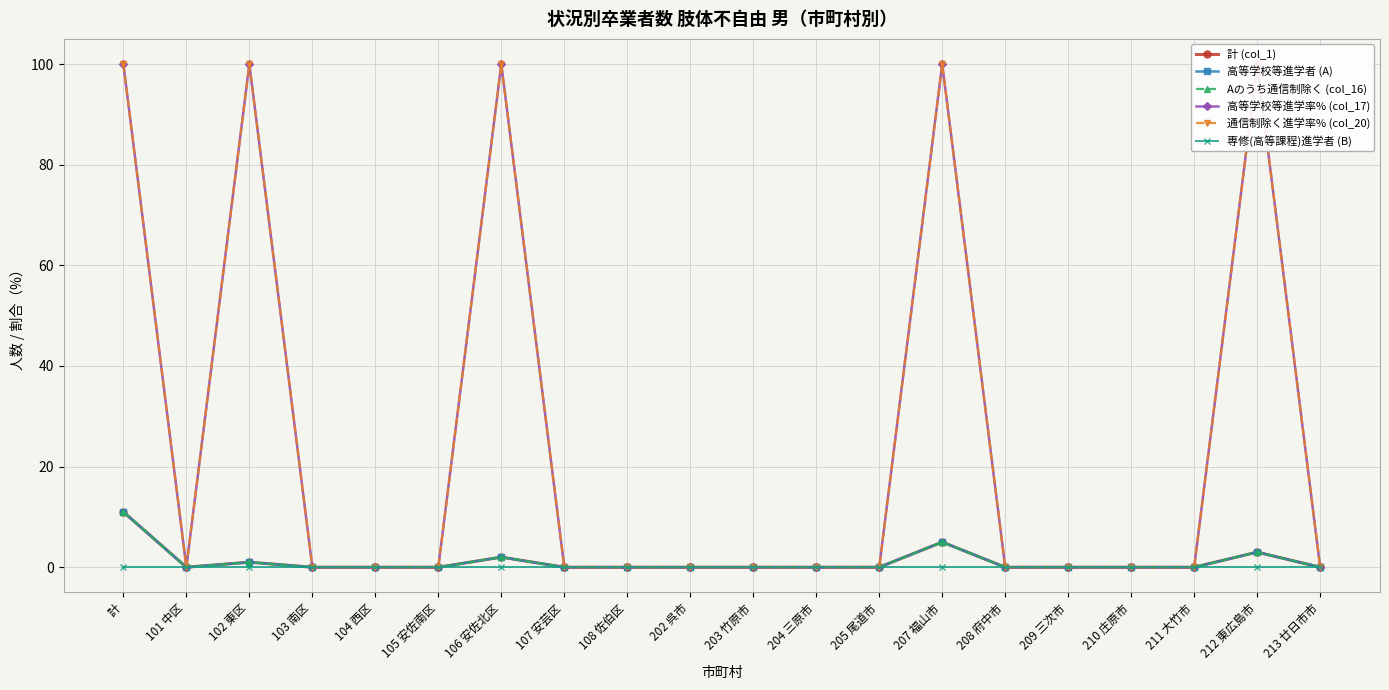

What is the difference between the 高等学校等進学率% (col_17) values at 101 中区 and 102 東区?

100